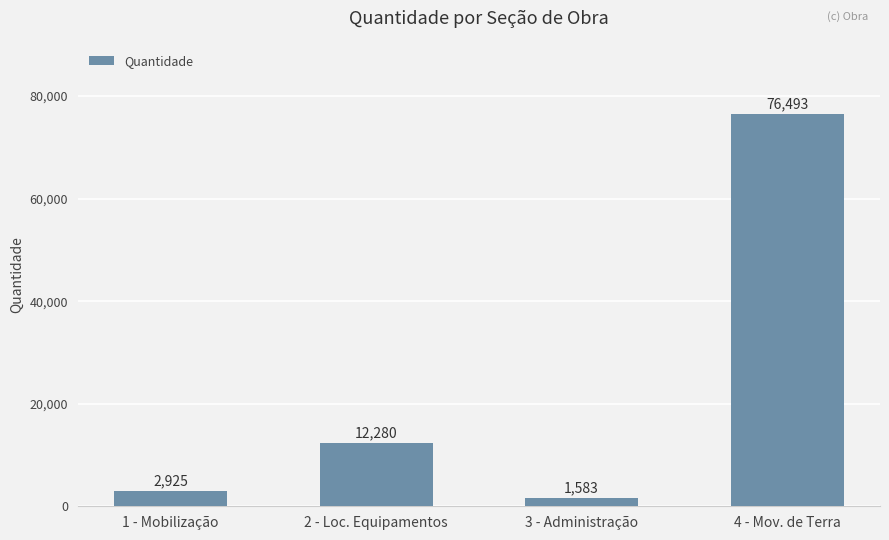

What value does the data have at 3 - Administração?

1583.3